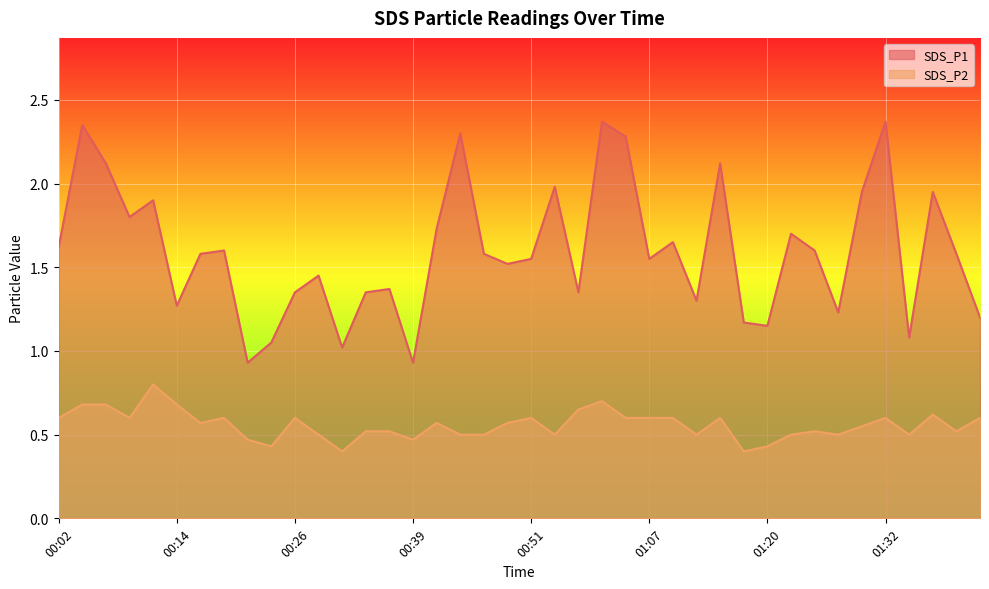

In SDS_P2, how many points are higher than both neighbors (excluding endpoints)?

10